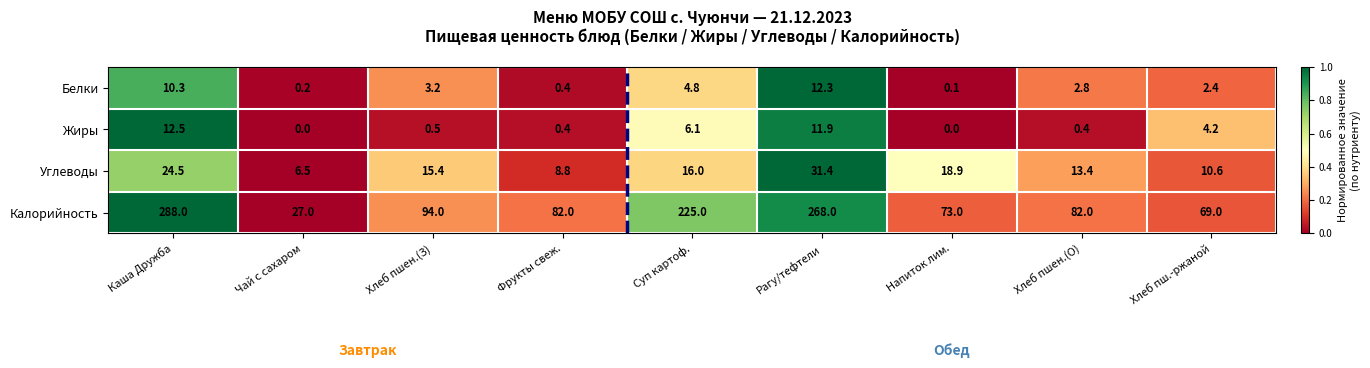

What is the approximate value of Калорийность at Напиток лим.?

73.0